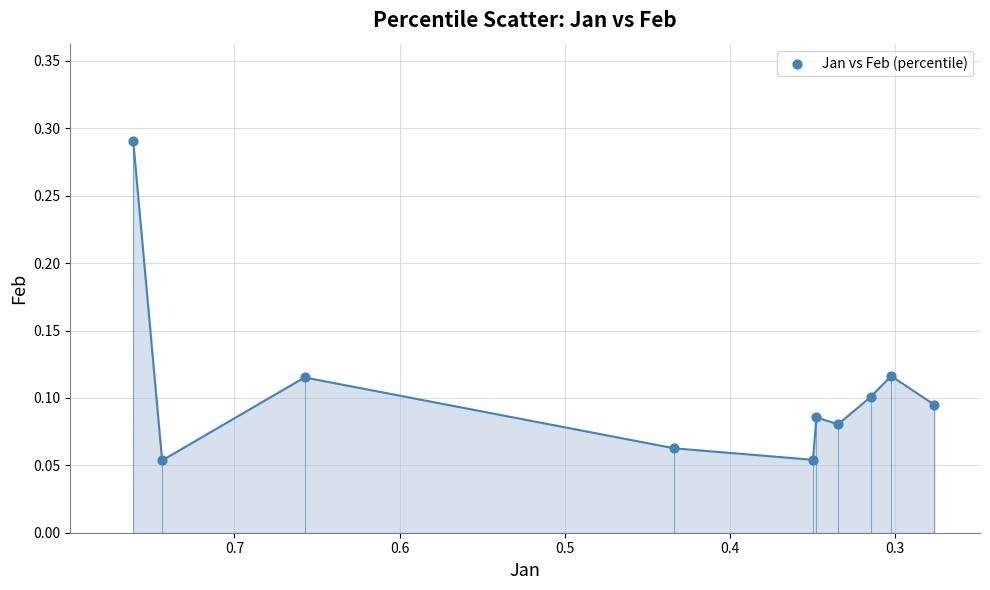

What is the average X value?

0.5